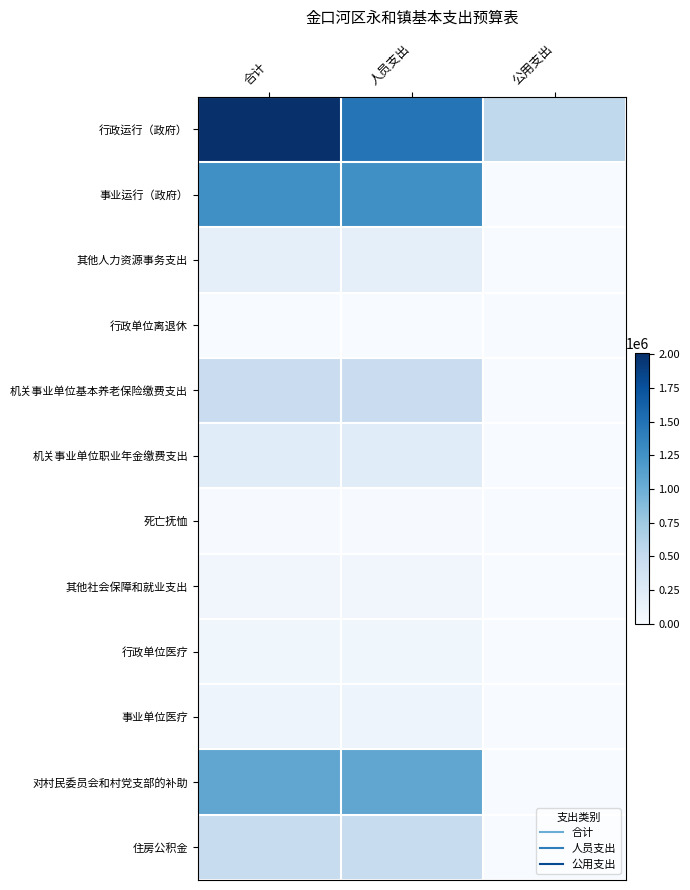

Reading left to right, list all the values displayed in this chart.

行政运行（政府）: 合计=2010088	人员支出=1478048	公用支出=532040
事业运行（政府）: 合计=1271861	人员支出=1271861	公用支出=0
其他人力资源事务支出: 合计=179156	人员支出=179156	公用支出=0
行政单位离退休: 合计=408	人员支出=408	公用支出=0
机关事业单位基本养老保险缴费支出: 合计=455964	人员支出=455964	公用支出=0
机关事业单位职业年金缴费支出: 合计=227988	人员支出=227988	公用支出=0
死亡抚恤: 合计=8112	人员支出=8112	公用支出=0
其他社会保障和就业支出: 合计=67624	人员支出=67624	公用支出=0
行政单位医疗: 合计=75840	人员支出=75840	公用支出=0
事业单位医疗: 合计=95136	人员支出=95136	公用支出=0
对村民委员会和村党支部的补助: 合计=1074576	人员支出=1074576	公用支出=0
住房公积金: 合计=482016	人员支出=482016	公用支出=0